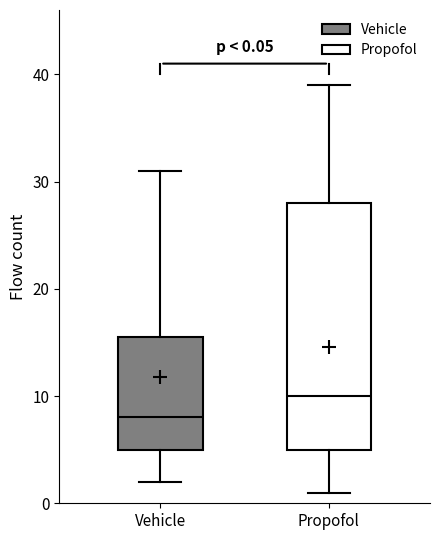

Which box's median line is the highest?

Propofol